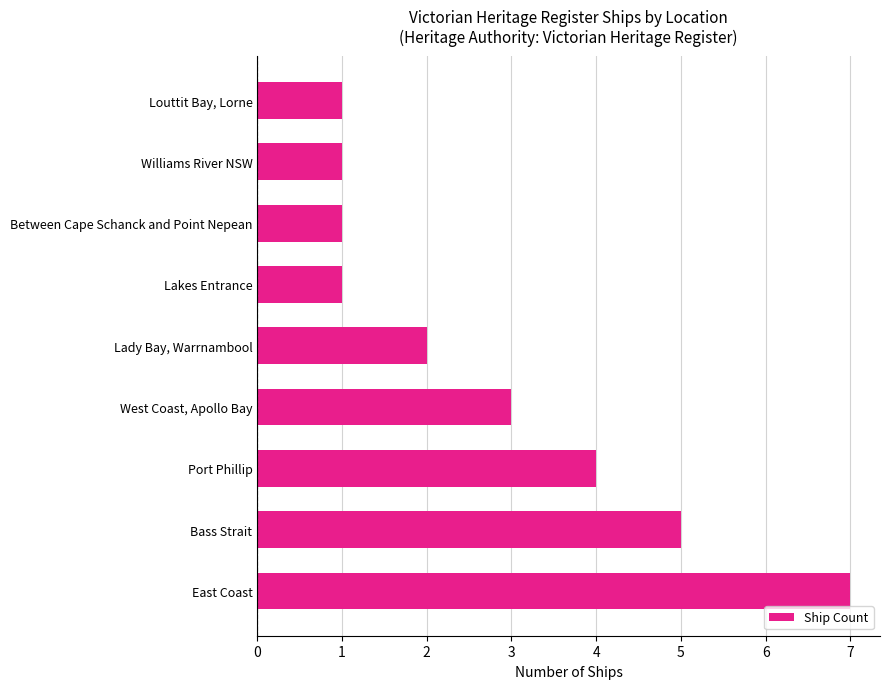

Read the value at Bass Strait.

5